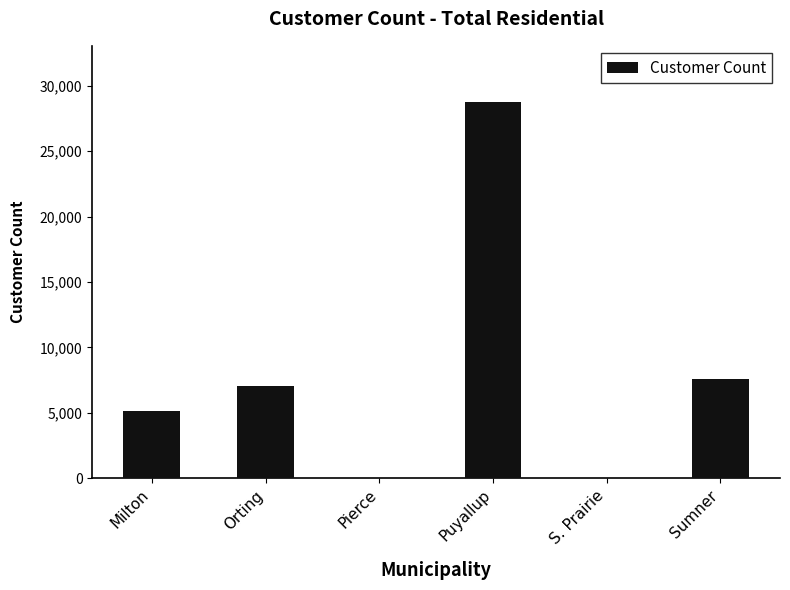

The chart shows a value of 0.0 at Pierce. True or false?

True